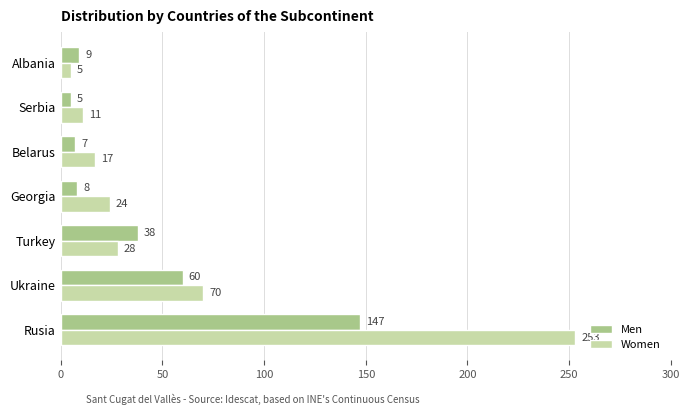

At which category does the chart reach its peak across all series?

Rusia